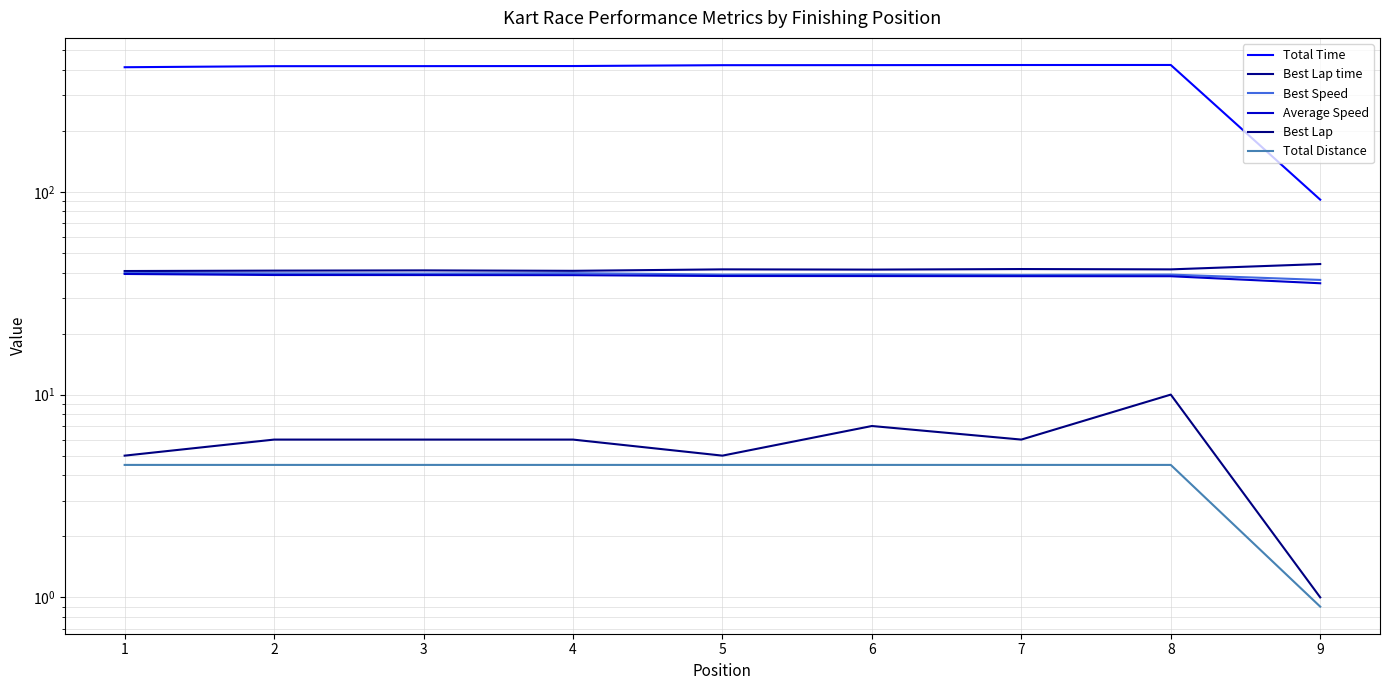

True or false: Total Time and Average Speed intersect in this chart.

False